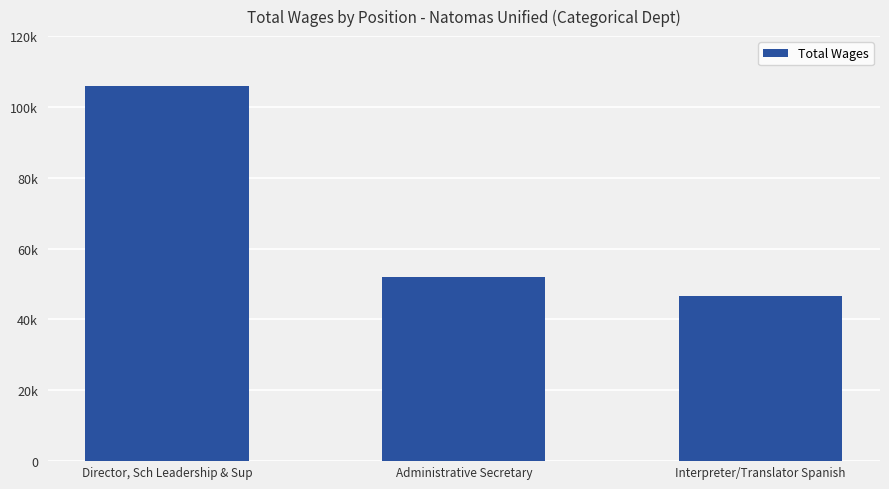

What is the label of the 2nd bar from the left?

Administrative Secretary